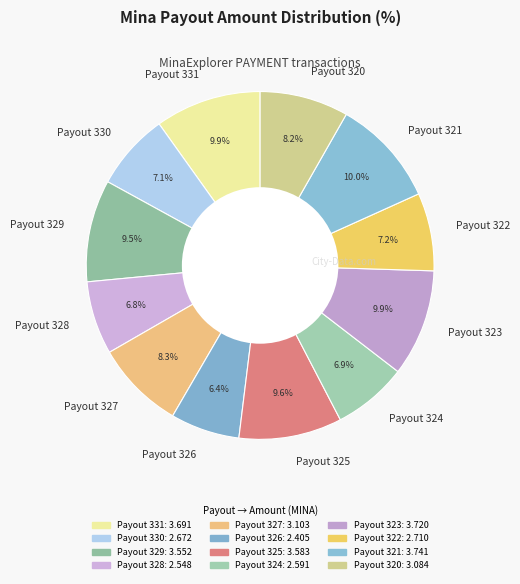

Is it true that Payout 323 is 1% of the pie?

False